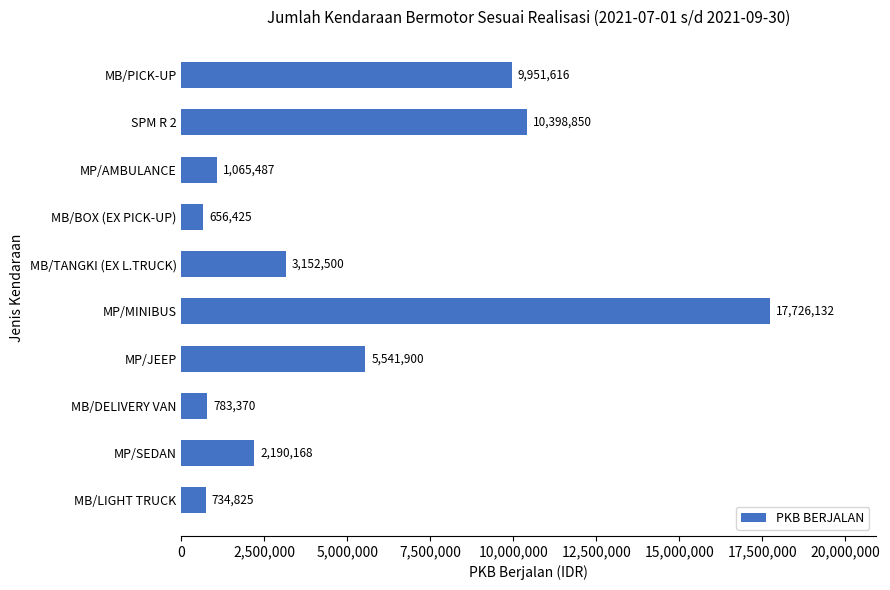

Which category has the highest value across all series?

MP/MINIBUS